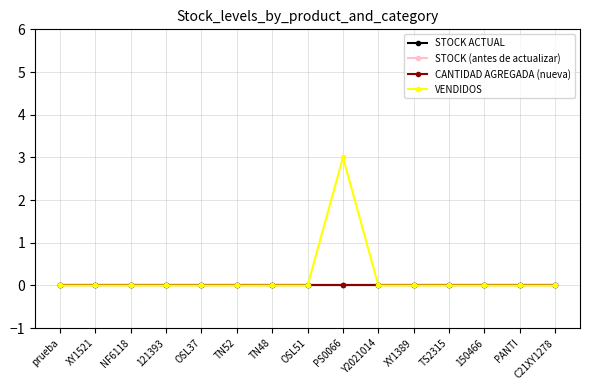

True or false: CANTIDAD AGREGADA (nueva) has a value of 0 at Y2021014.

True